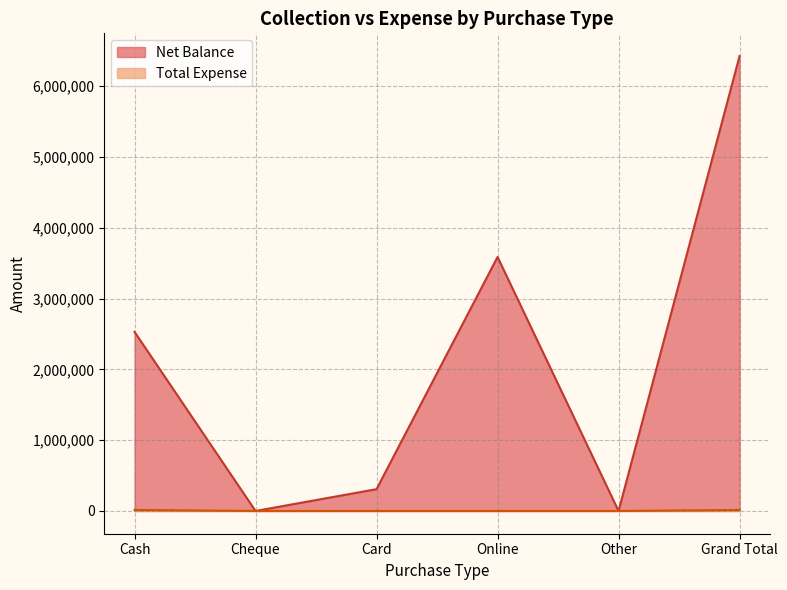

What is the greatest value displayed?

6422859